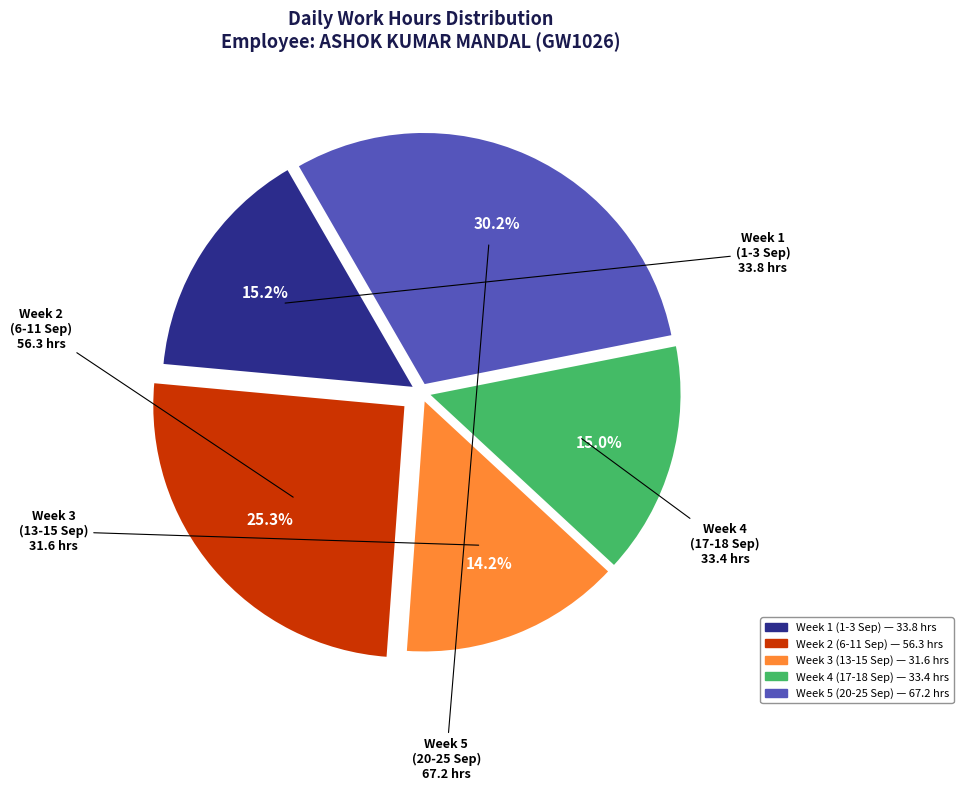

Is there a majority slice in this chart?

No